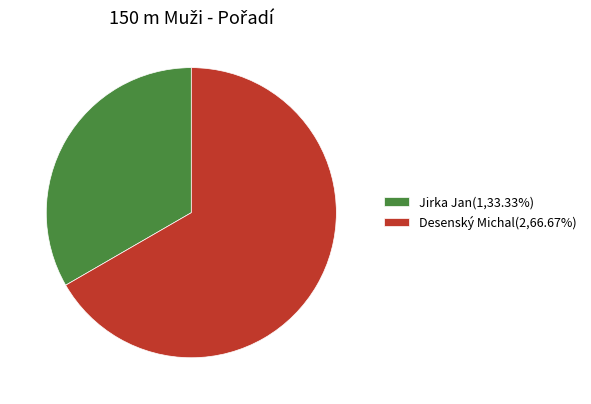

Does Desenský Michal account for over 50% of the chart?

Yes